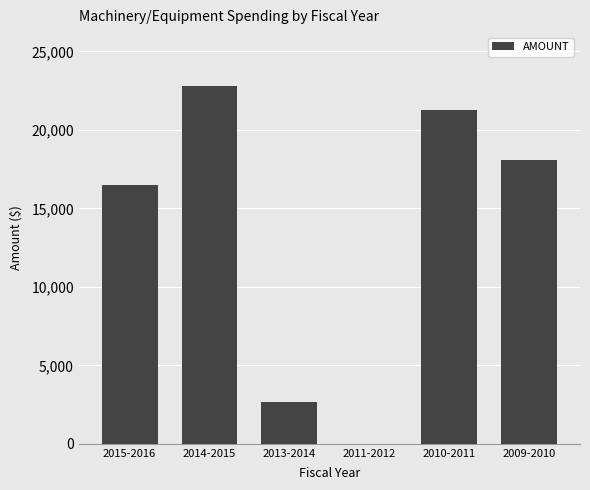

How many positive values are there?

5